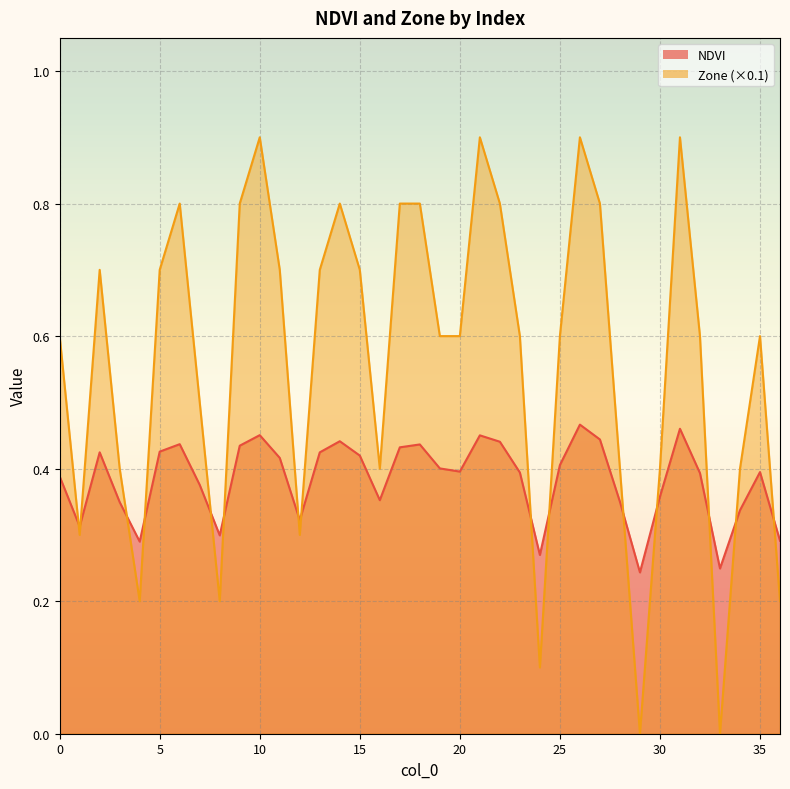

What is the spread (max minus min) of values at 9?

0.4